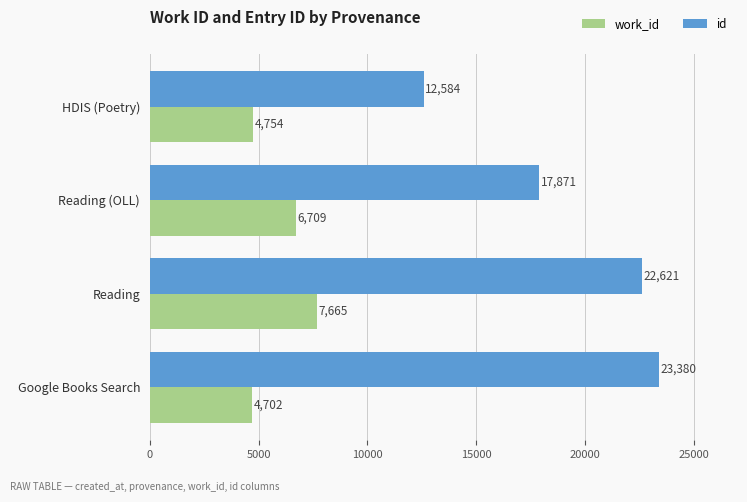

Is the value of work_id at HDIS (Poetry) greater than the value of id at Google Books Search?

No